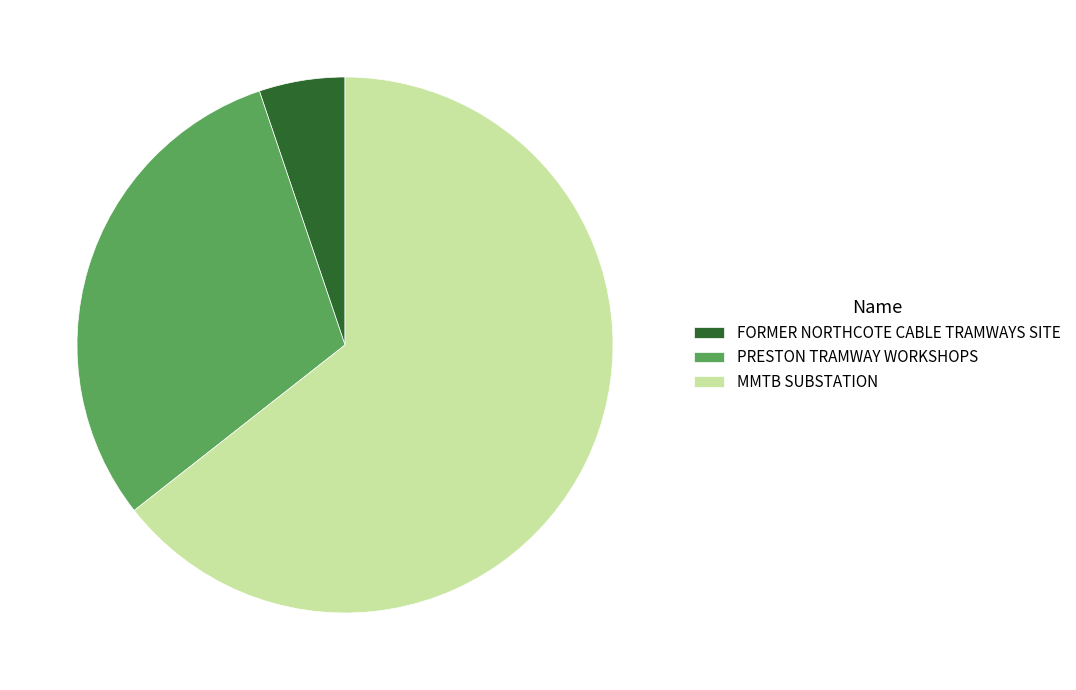

Which category has the biggest portion of the pie?

MMTB SUBSTATION